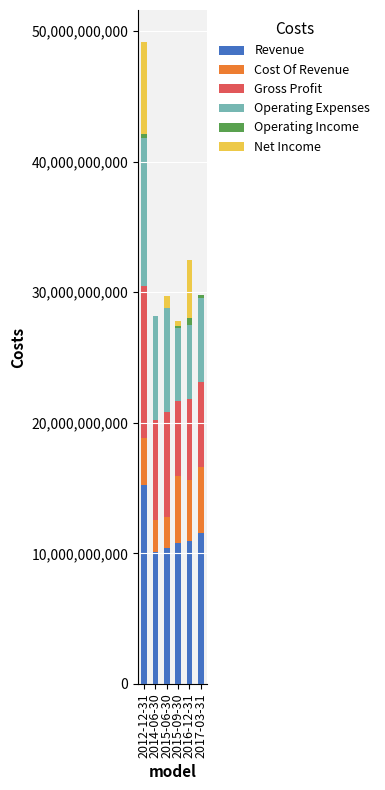

What is the maximum value for Revenue?

15235700000